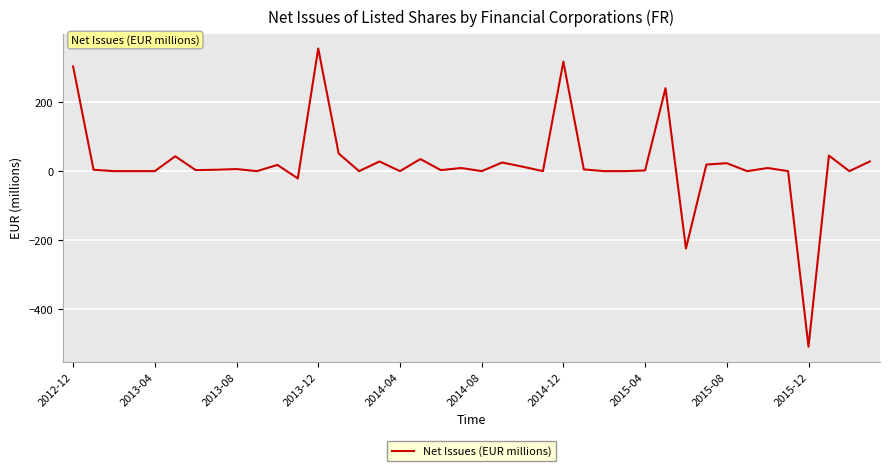

Does the chart display data point markers on the line(s)?

No